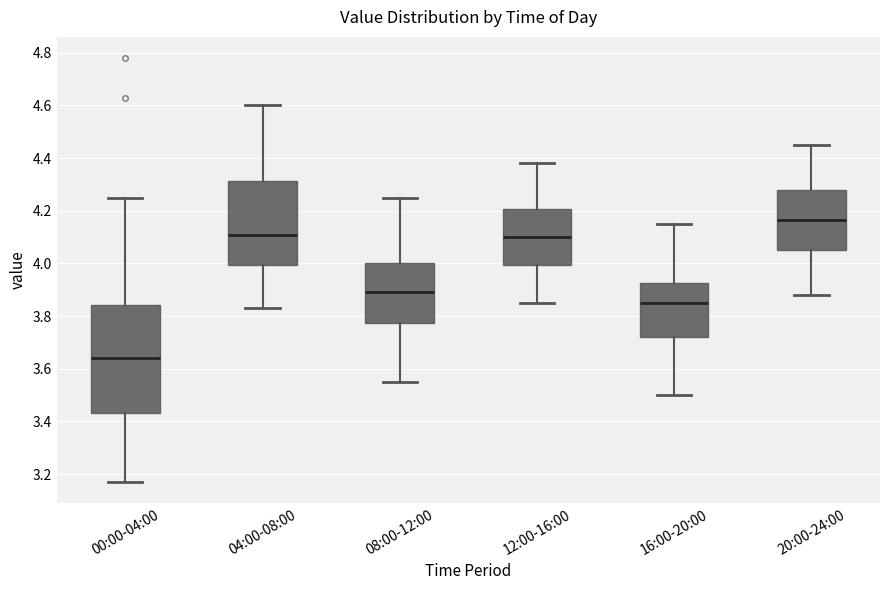

Where does the lower whisker of the box for 00:00-04:00 end on the y-axis? The values are not printed on the chart, so give them approximately, as read against the axis.

3.18